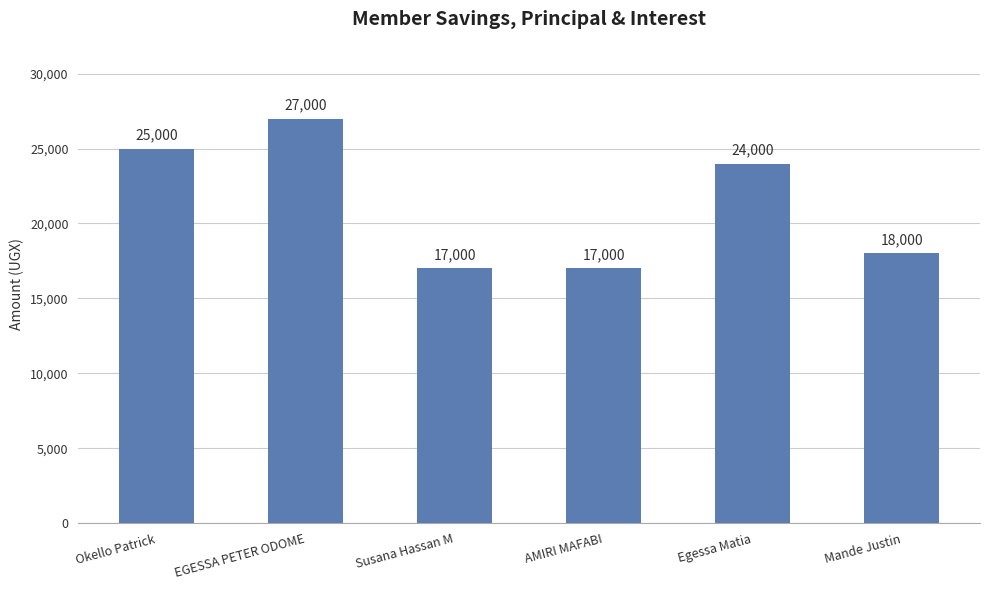

What is the change in value from EGESSA PETER ODOME to Egessa Matia?

-3000